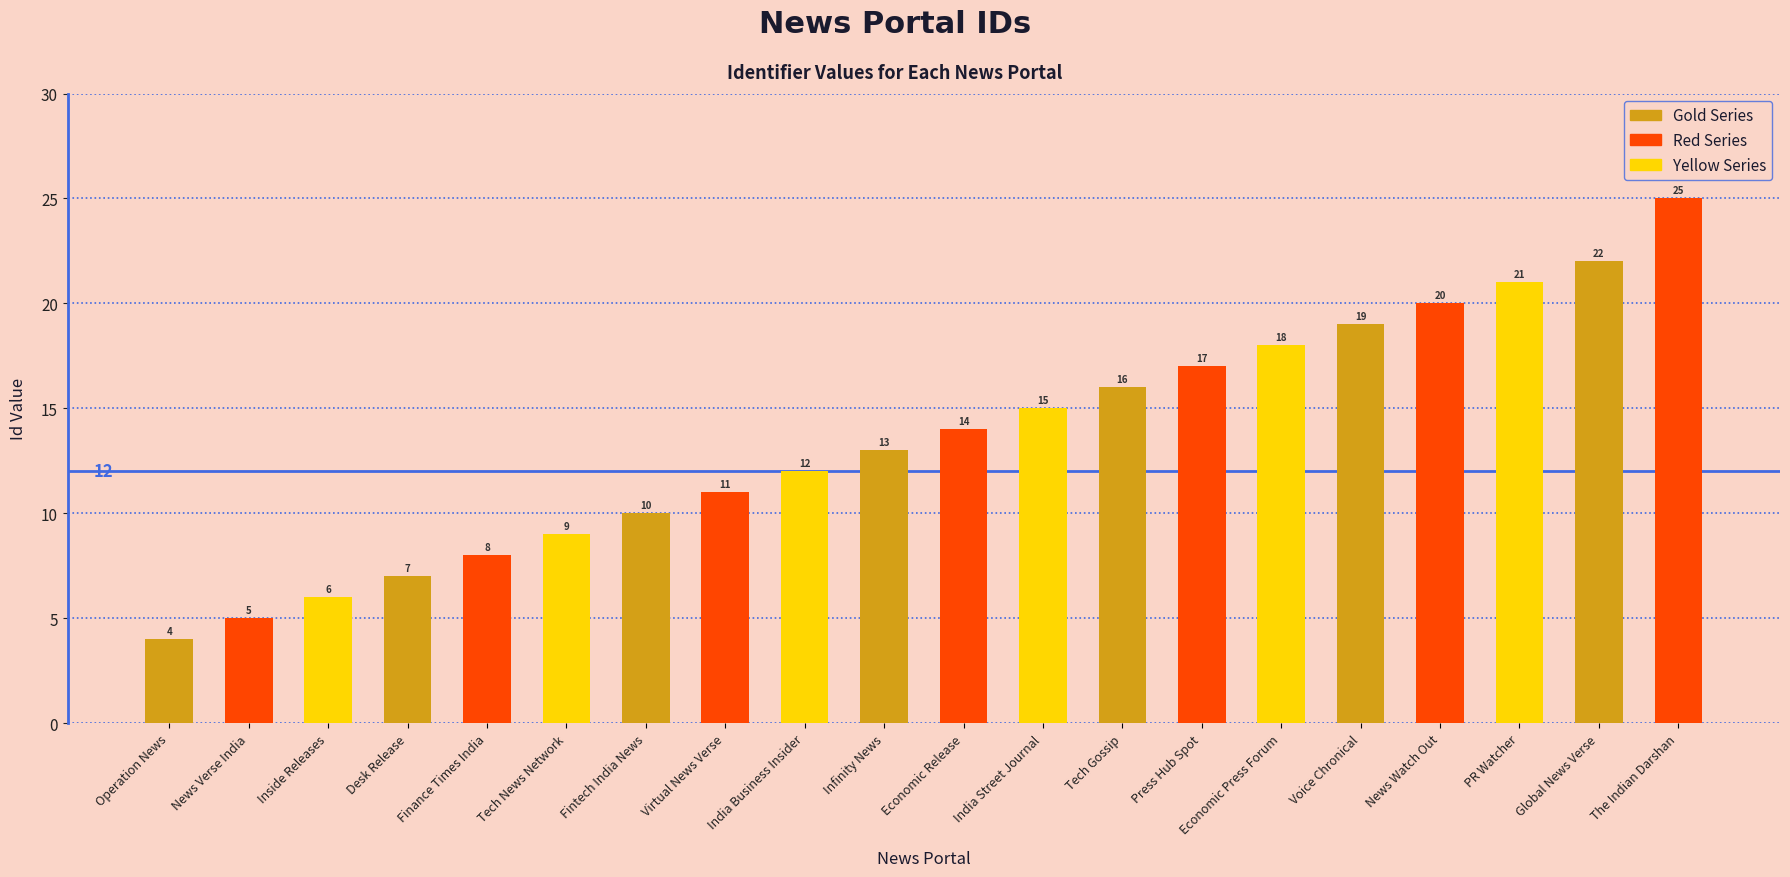

What is the value of the 15th bar from the left?

18